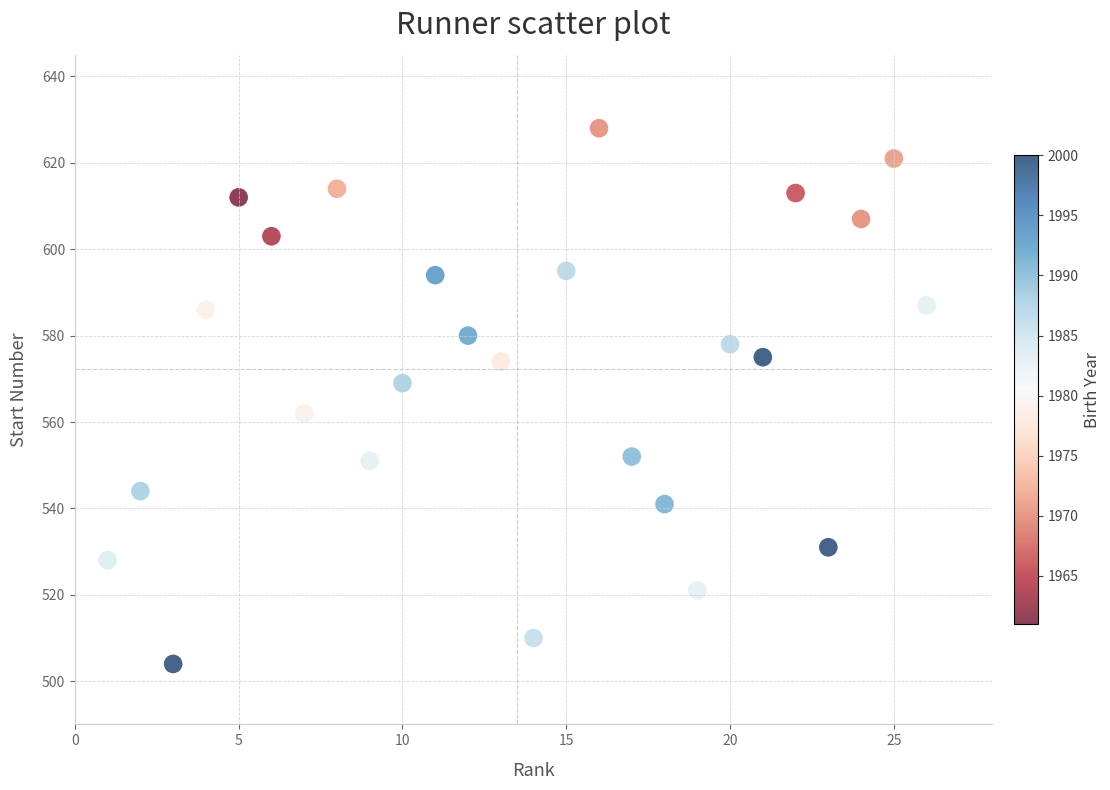

What is the range of Y values (max minus min)?

124